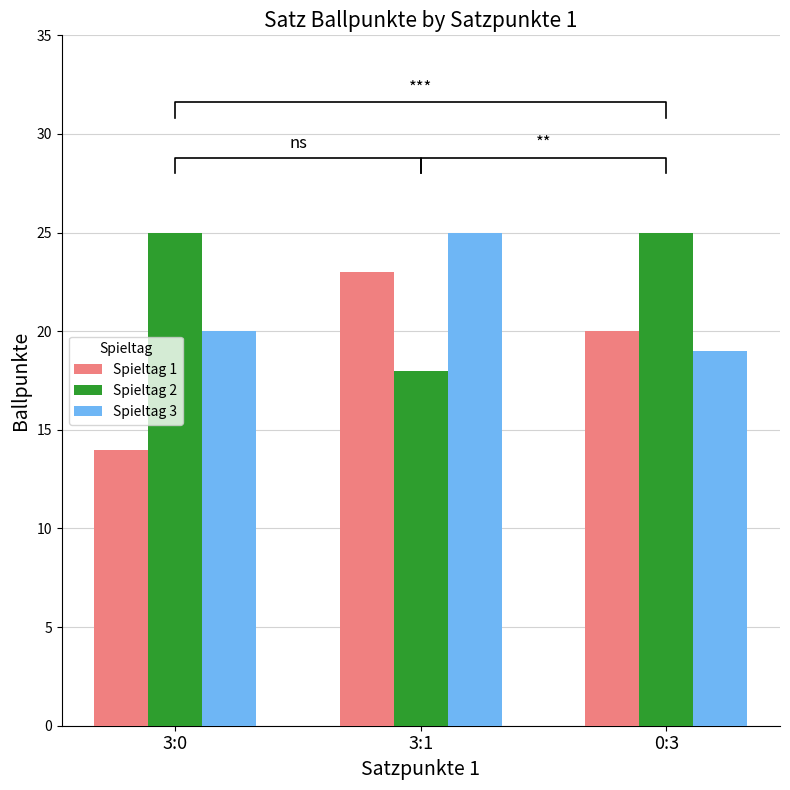

List the series in order of their peak value, lowest first.

Spieltag 1, Spieltag 2, Spieltag 3